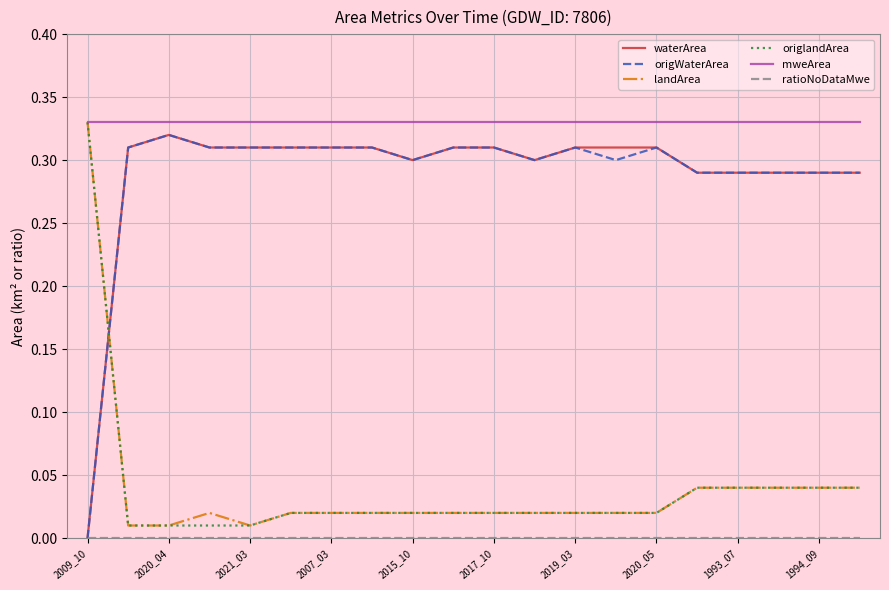

Count the number of categories in the chart.

20